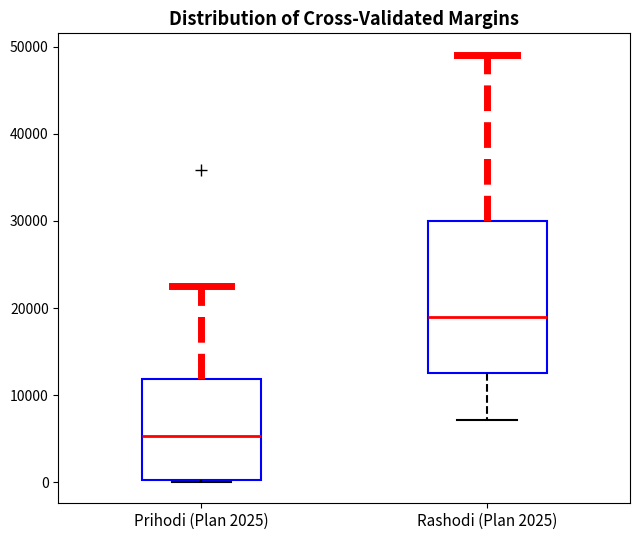

Which box has the lowest median line?

Prihodi (Plan 2025)